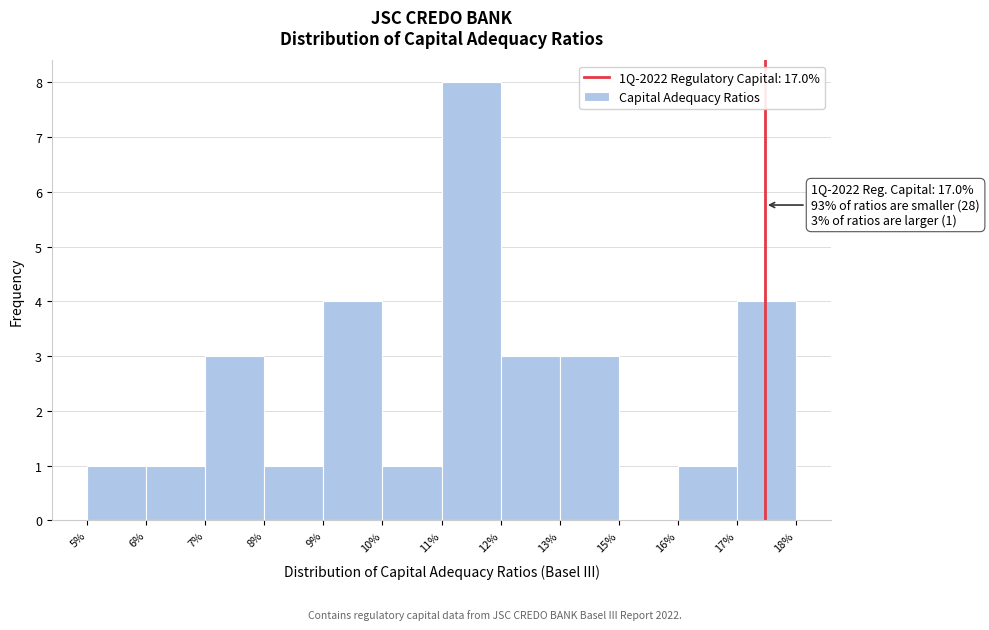

Reading left to right, what are all the values shown in this chart?

5%=1	6%=1	7%=3	8%=1	9%=4	10%=1	11%=8	12%=3	13%=3	15%=0	16%=1	17%=4